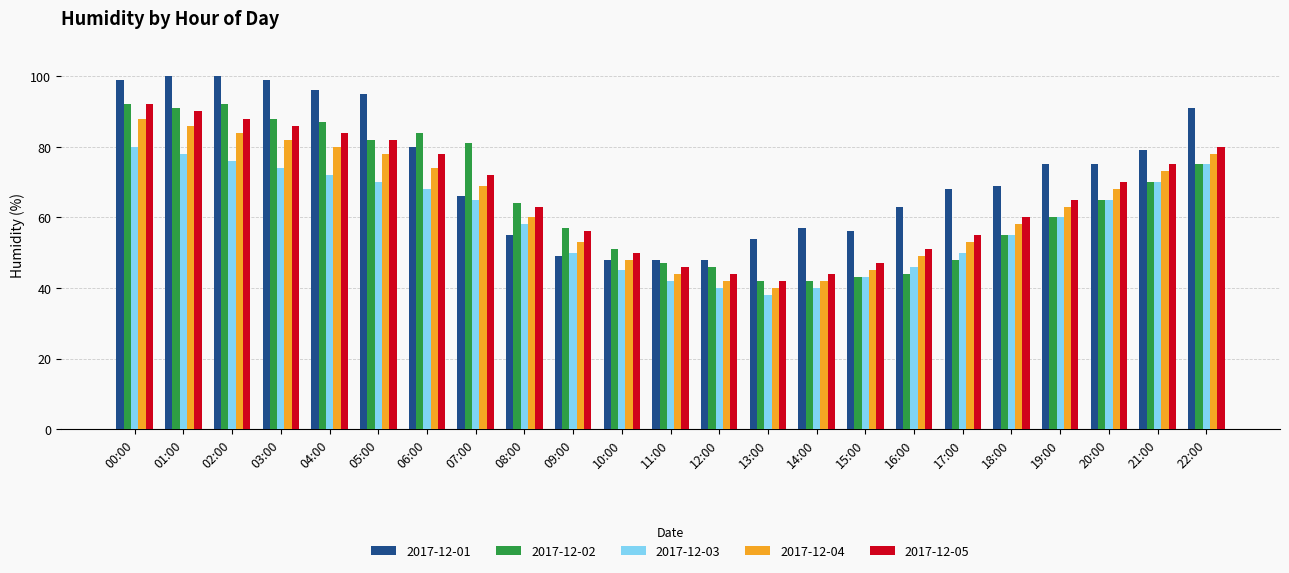

What is the label of the 2nd bar from the right?

21:00